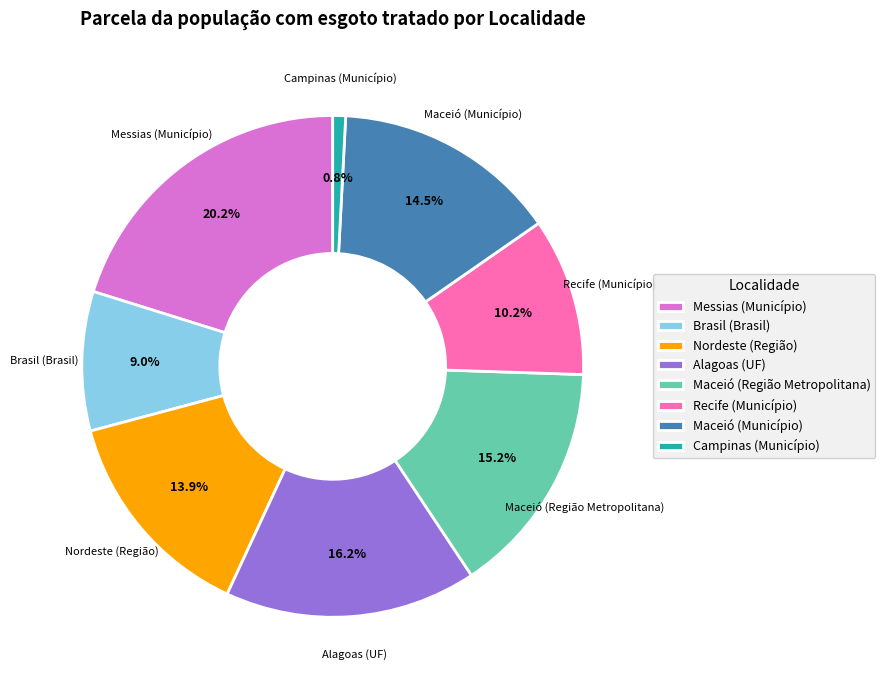

The Maceió (Região Metropolitana) slice represents 28% of the pie. True or false?

False